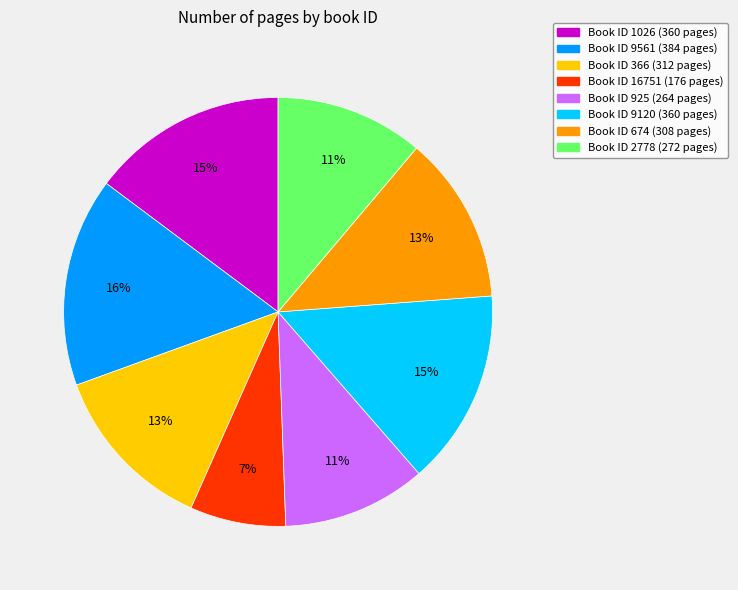

Is there any slice that represents more than half of the pie?

No